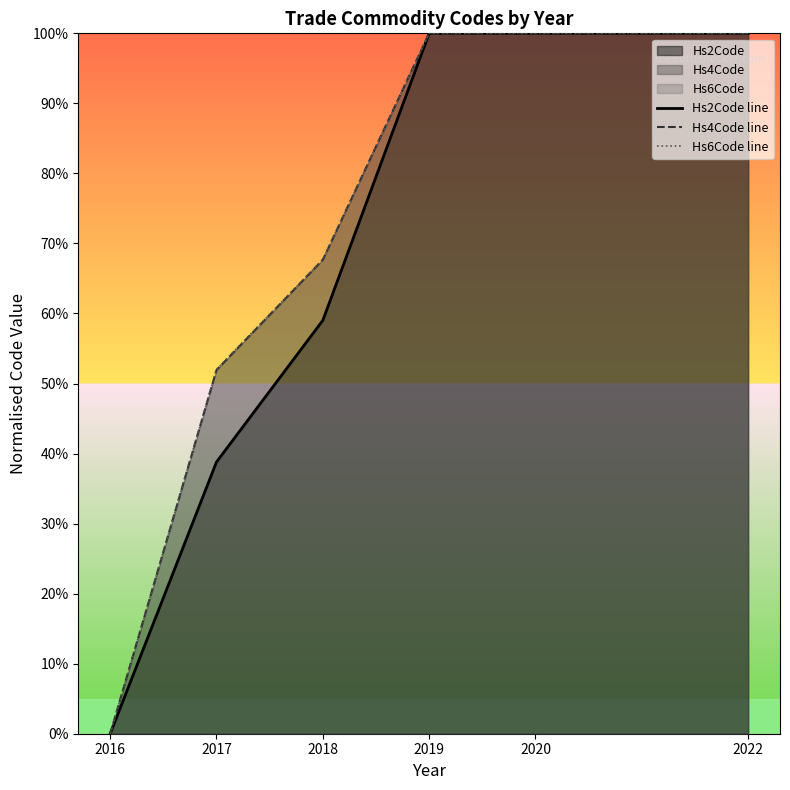

Reading left to right, extract all data points from this chart.

Hs2Code line: 2016=0.0	2017=38.8	2018=59.0	2019=100.0	2020=100.0	2022=100.0
Hs4Code line: 2016=0.0	2017=51.9	2018=67.7	2019=100.0	2020=100.0	2022=100.0
Hs6Code line: 2016=0.0	2017=52.0	2018=67.7	2019=100.0	2020=100.0	2022=100.0